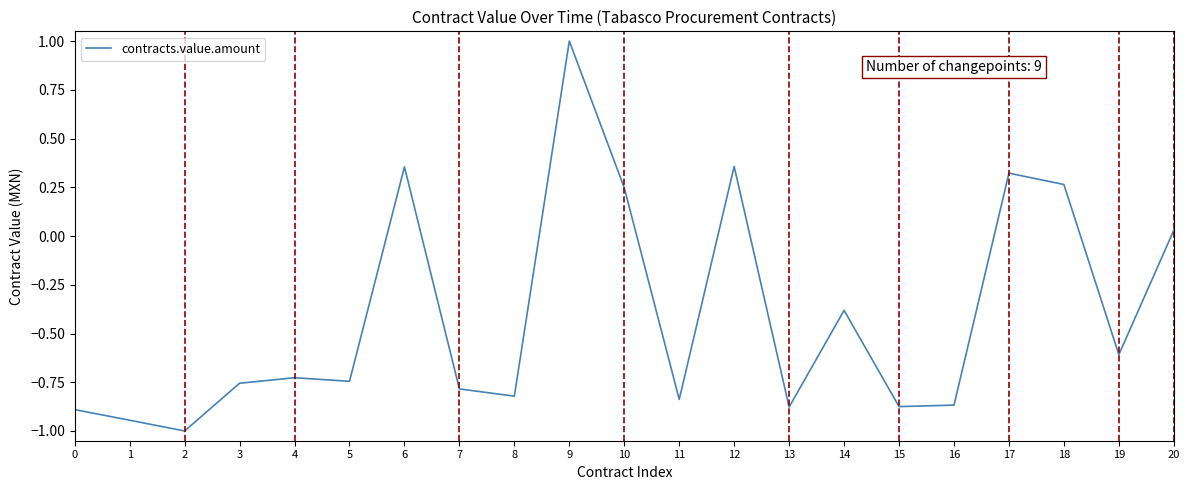

How many negative values are there?

14